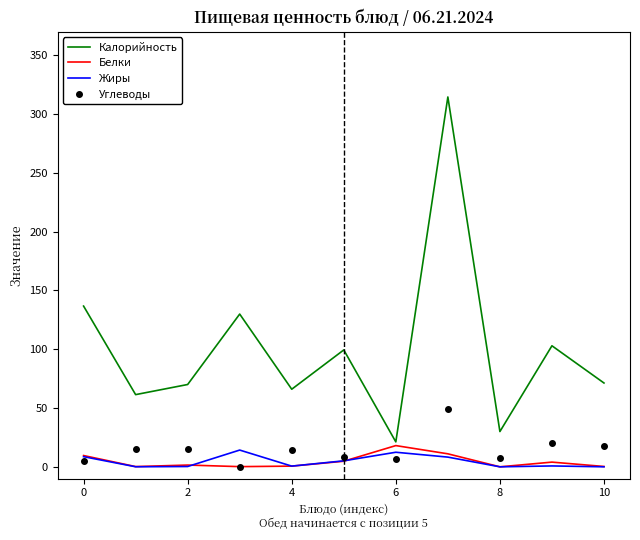

What is the maximum value shown in the chart?

314.6